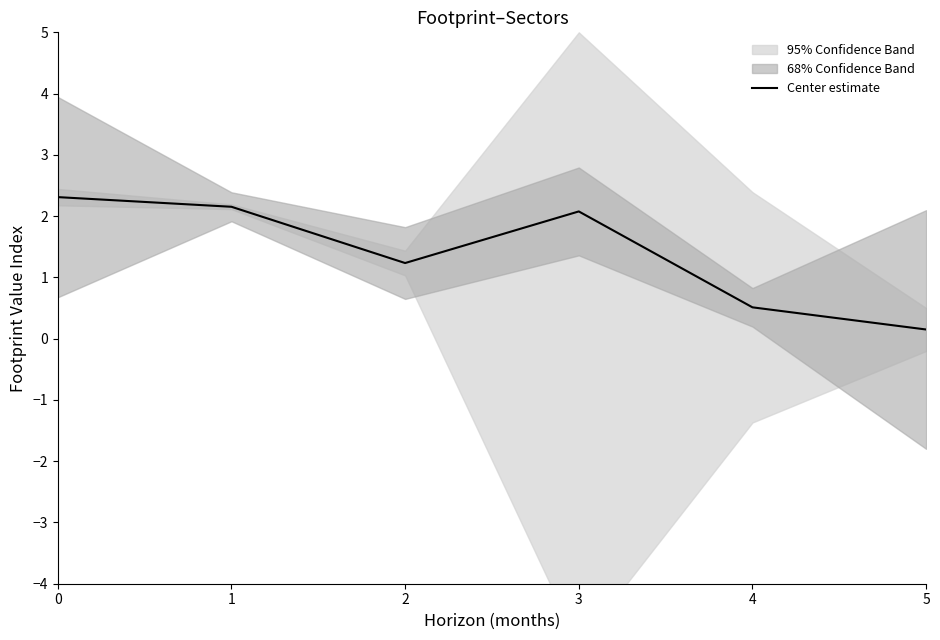

True or false: there are more than 0 points higher than both neighbors.

True